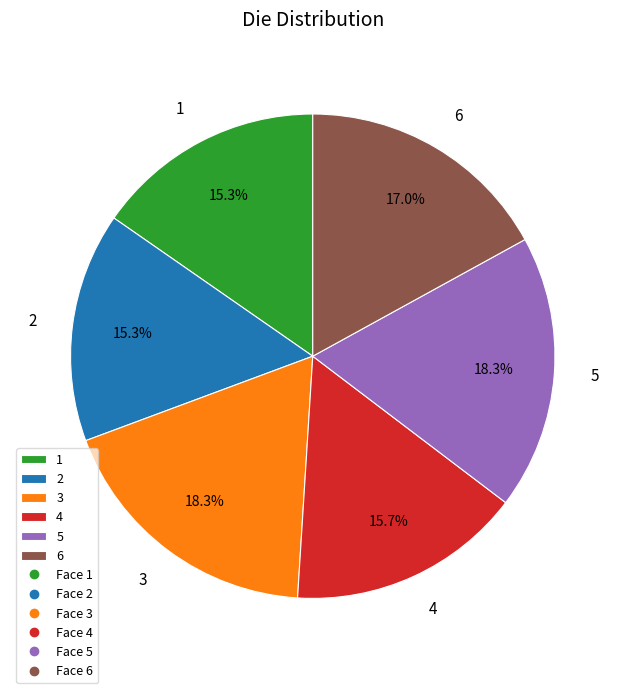

The 5 slice represents 27% of the pie. True or false?

False